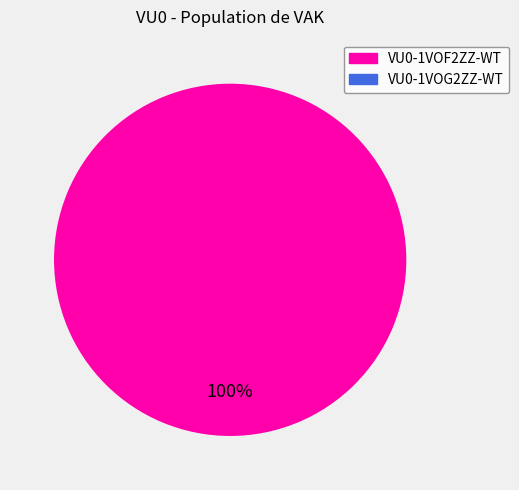

Does any single category account for the majority?

Yes